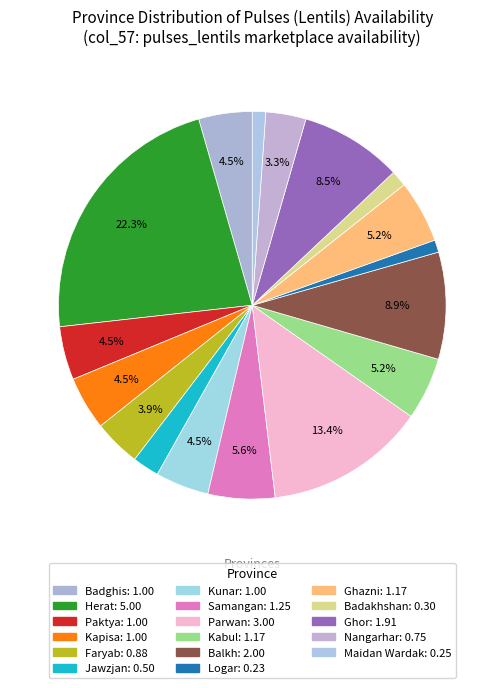

How many segments does this pie chart have?

17